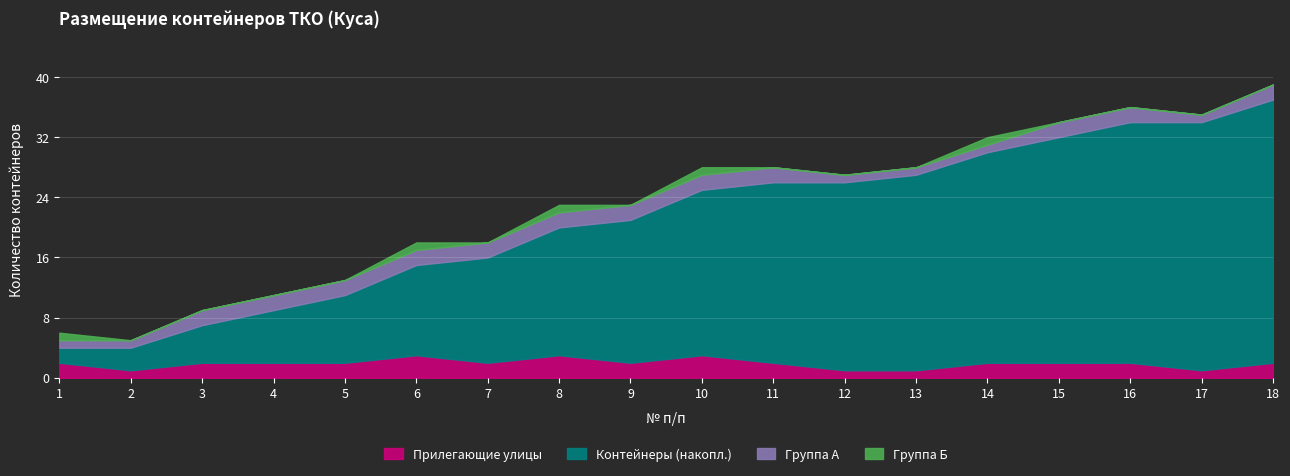

Reading right to left, extract all data points from this chart.

Прилегающие улицы: 2	1	2	2	2	1	1	2	3	2	3	2	3	2	2	2	1	2
Контейнеры (накопл.): 35	33	32	30	28	26	25	24	22	19	17	14	12	9	7	5	3	2
Группа А: 2	1	2	2	1	1	1	2	2	2	2	2	2	2	2	2	1	1
Группа Б: 0	0	0	0	1	0	0	0	1	0	1	0	1	0	0	0	0	1